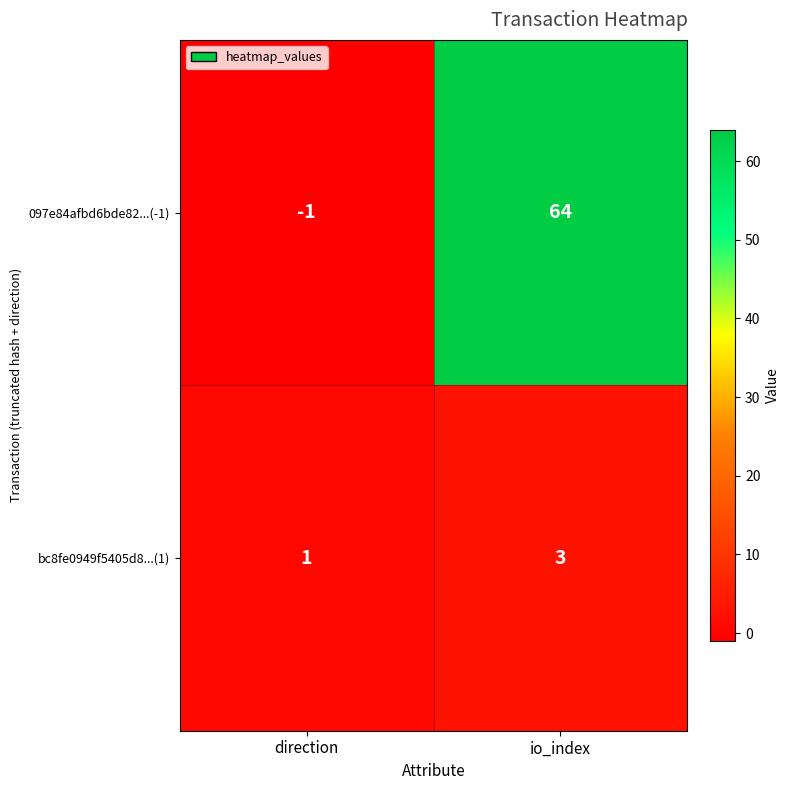

The value of bc8fe0949f5405d8...(1) at direction is 1. True or false?

True